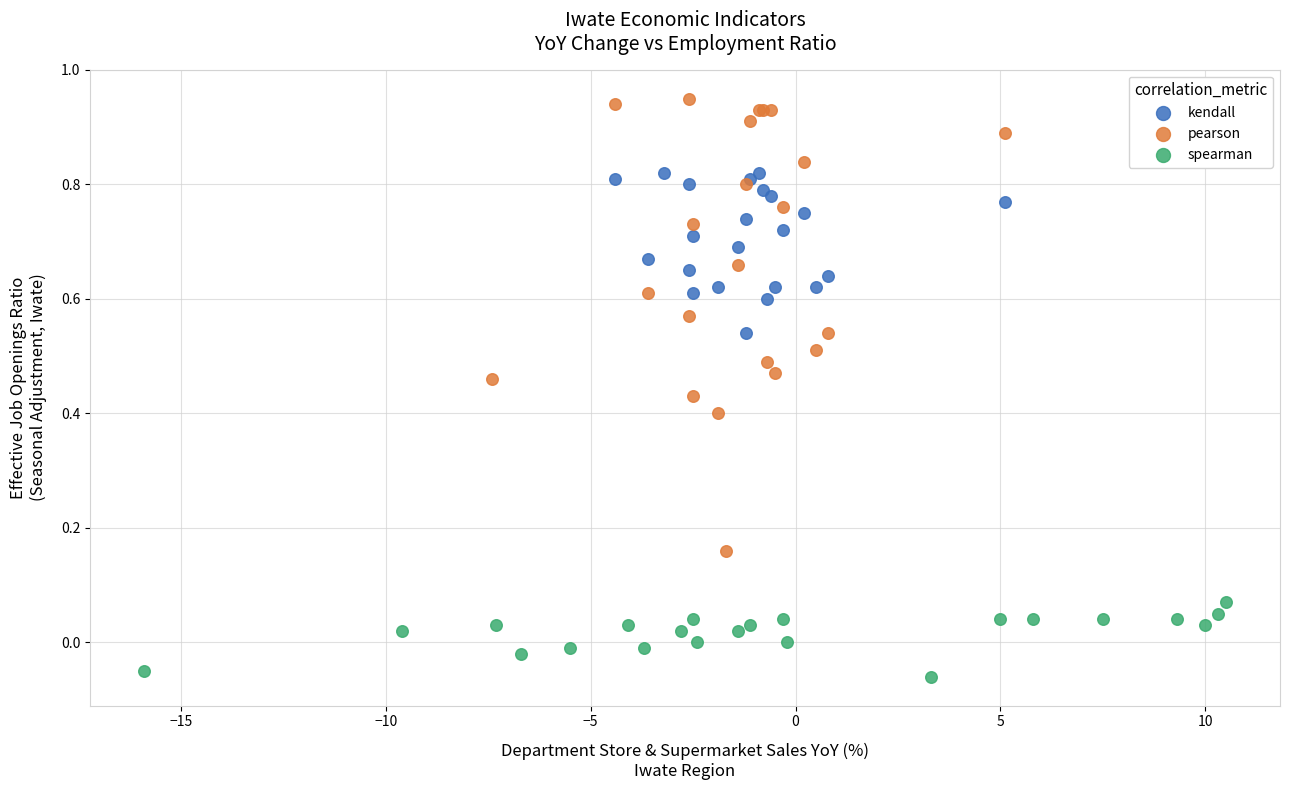

Which series has the largest Y range (max minus min)?

pearson